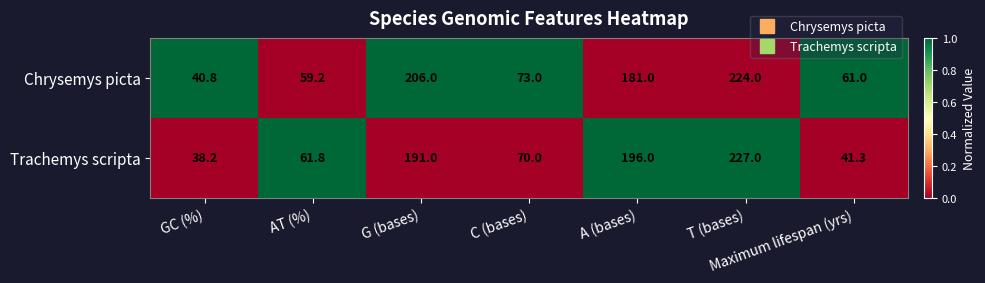

What is the spread (max minus min) of values at Maximum lifespan (yrs)?

19.7